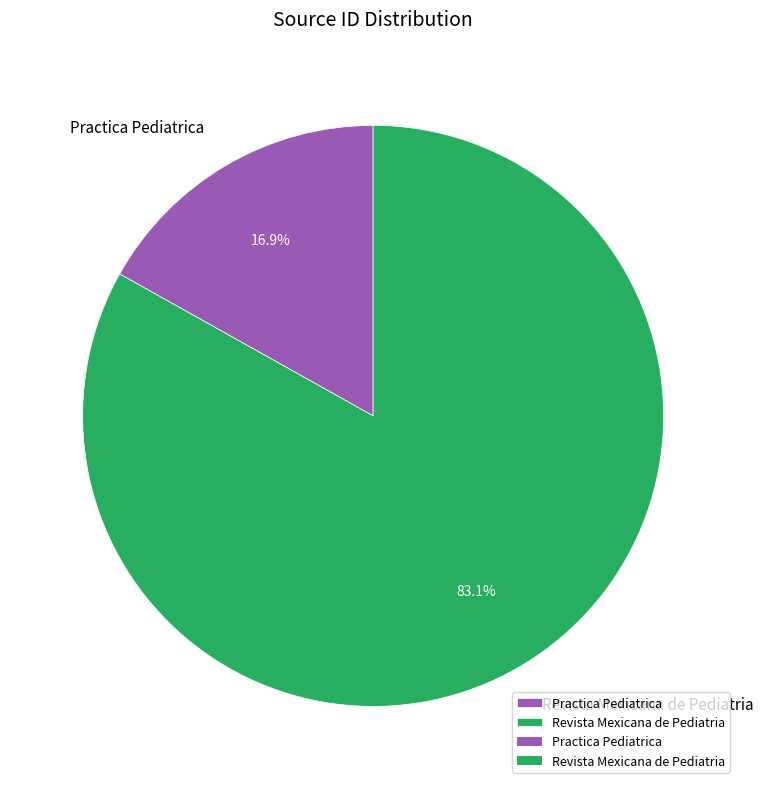

Which slice is the smallest?

Practica Pediatrica